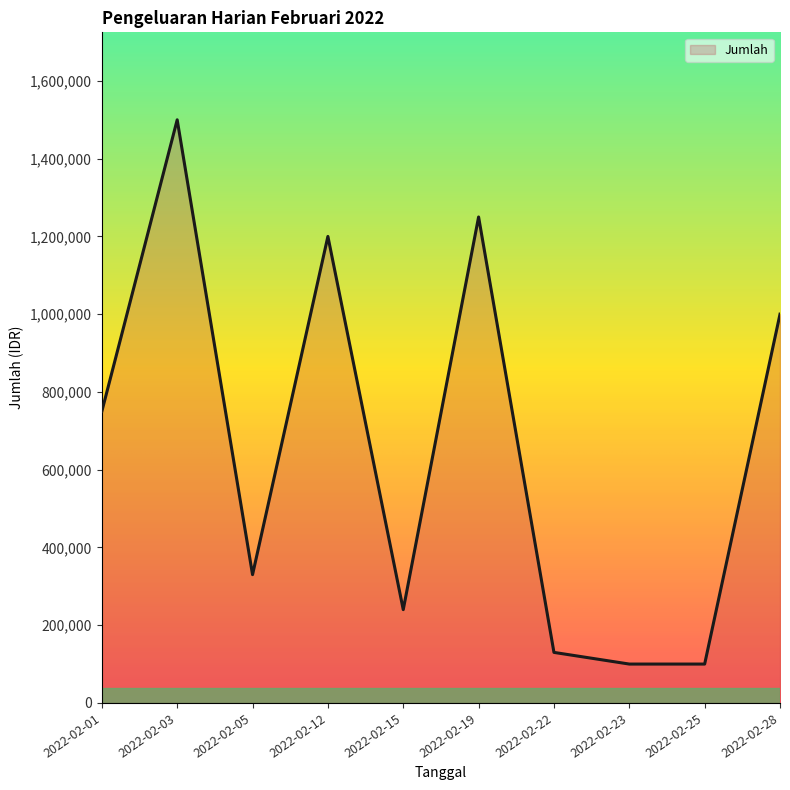

Which has a higher value, 2022-02-01 or 2022-02-22?

2022-02-01